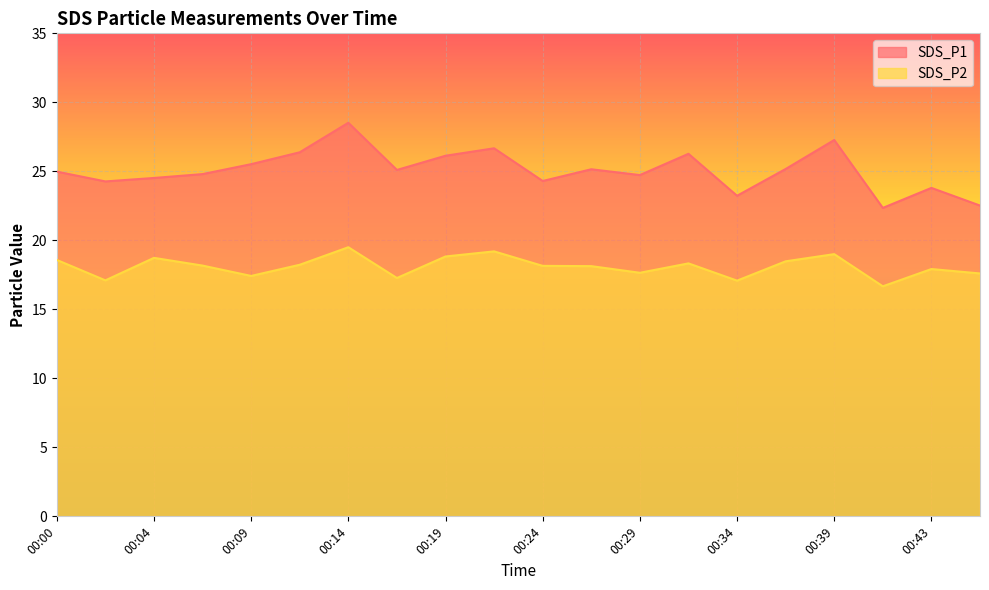

True or false: SDS_P1 has a value of 32.8 at 00:46.

False